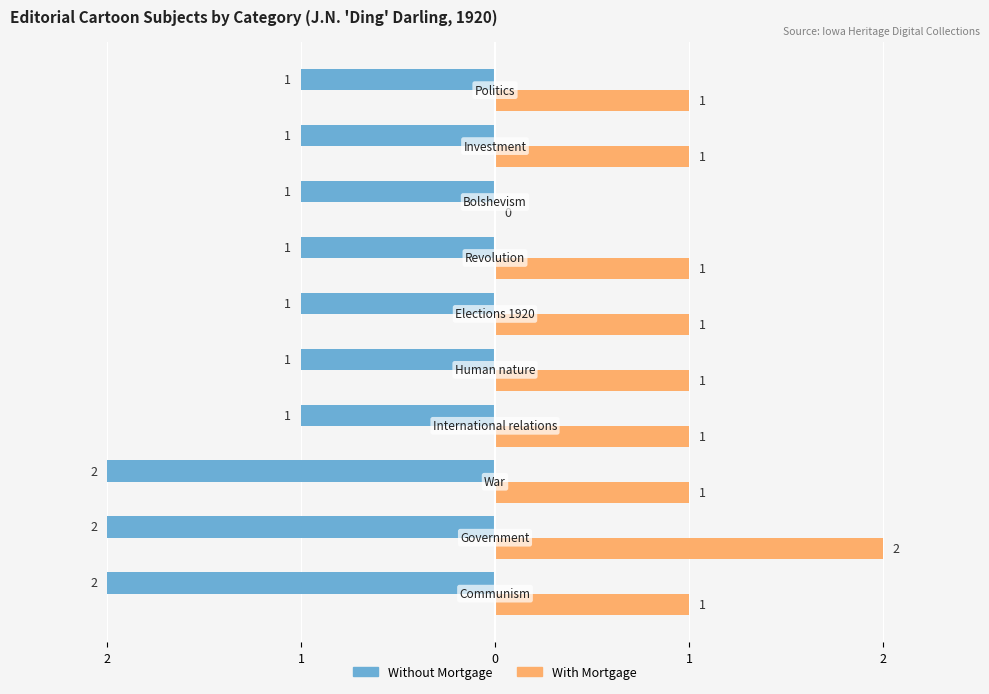

What are all the series names shown in the legend?

Without Mortgage, With Mortgage